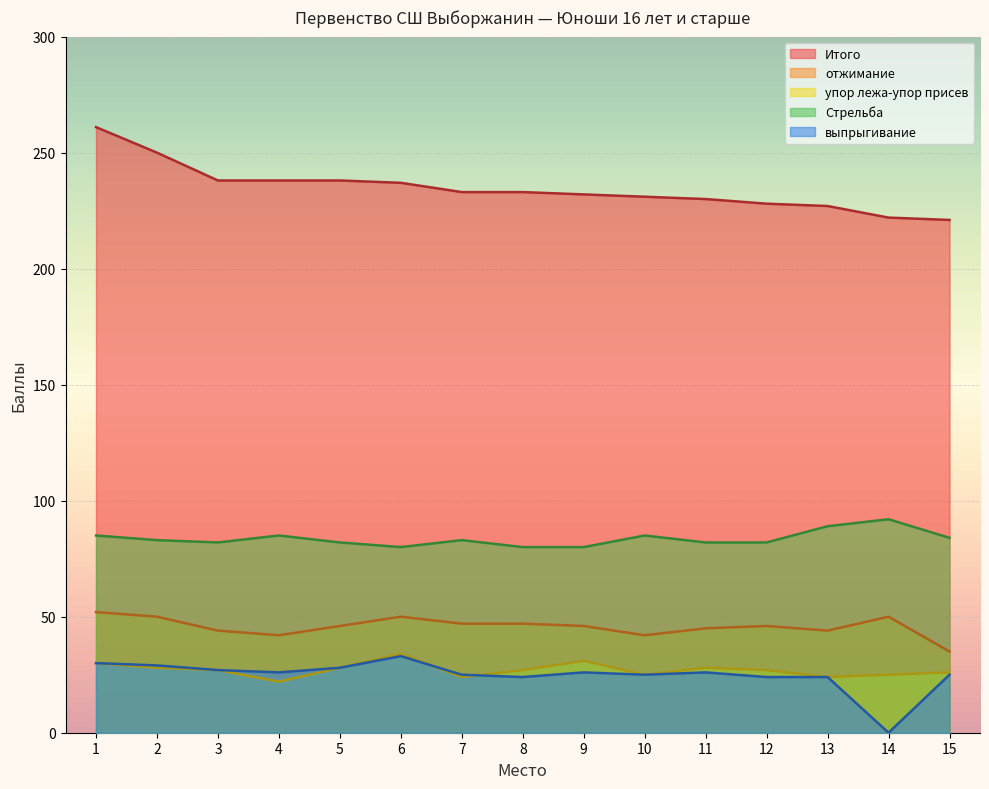

What is the value of the выпрыгивание point at the 6th from the left?

33